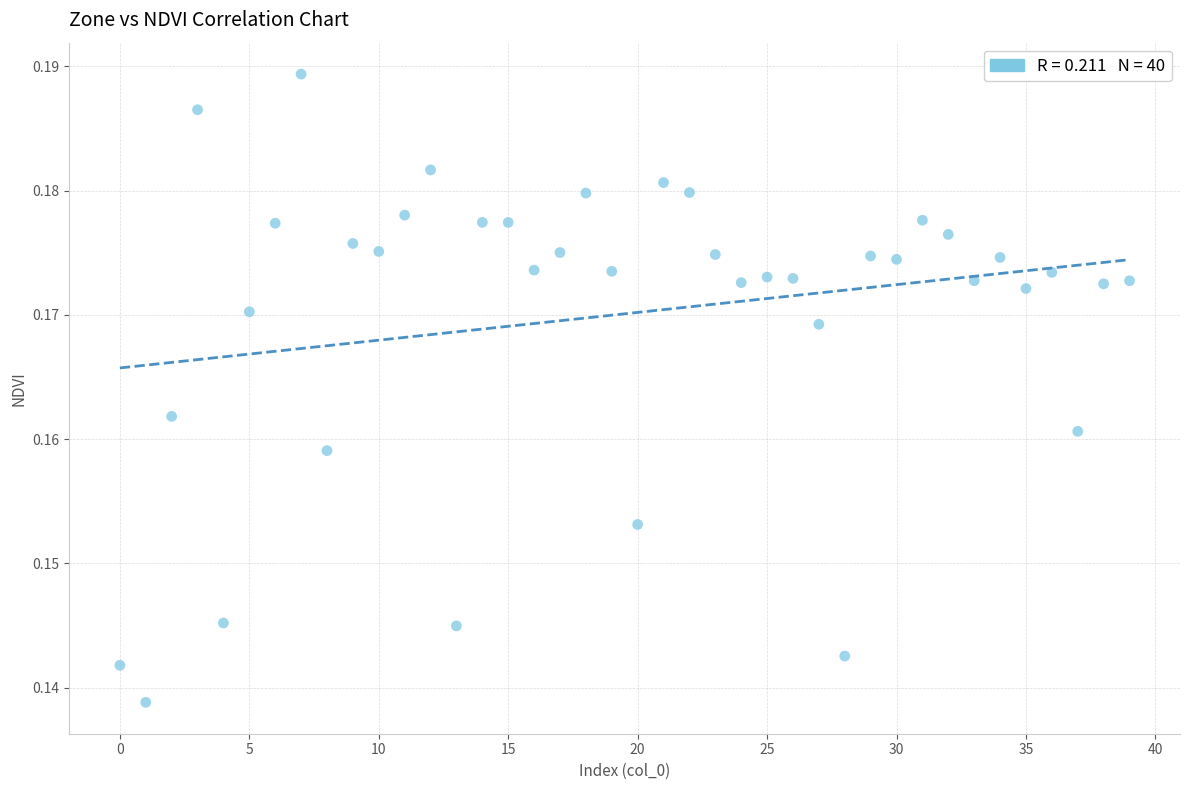

How many data points are displayed?

40